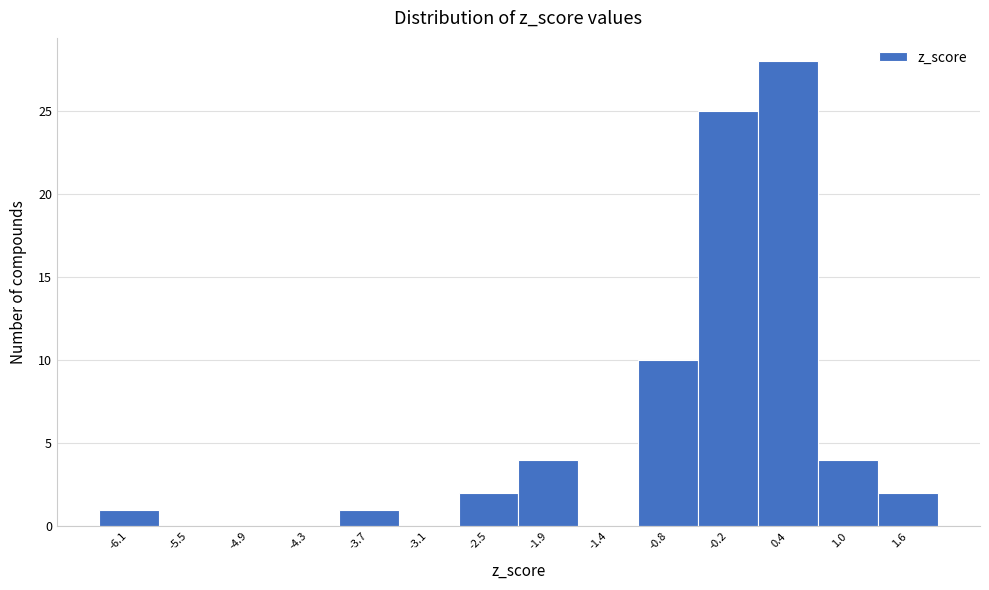

Over which range of the x-axis is the bar tallest?

0.1 to 0.7